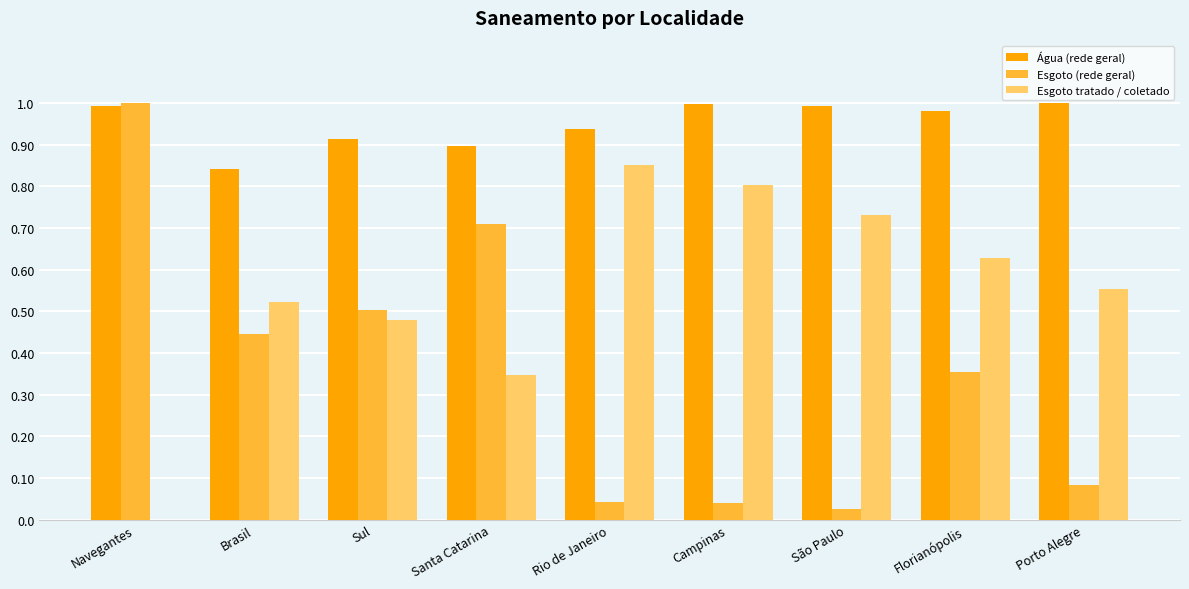

The Água (rede geral) series shows 0.6 at Sul. True or false?

False